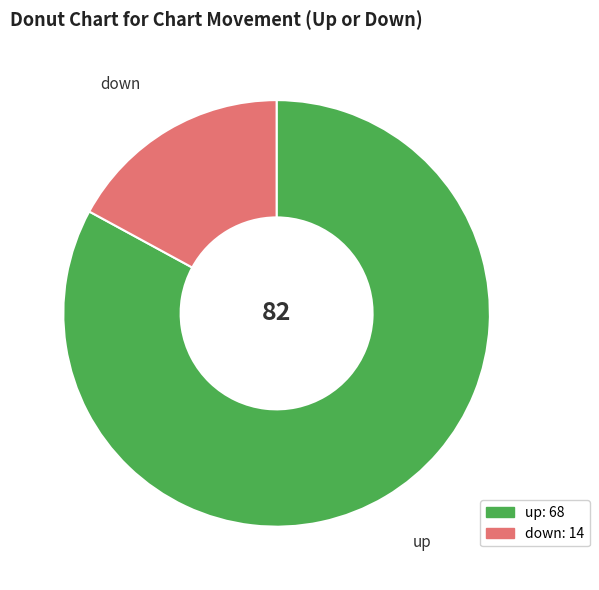

Is it true that up is 75% of the pie?

False